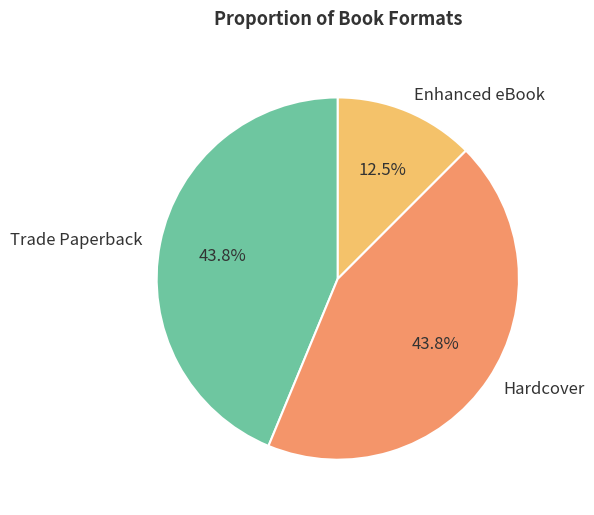

What is the ratio of the value at Trade Paperback to the value at Enhanced eBook?

3.5